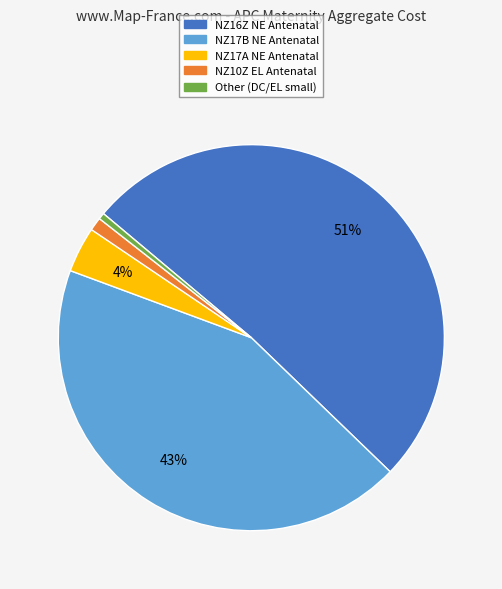

To the nearest percent, what is the average slice percentage?

20%